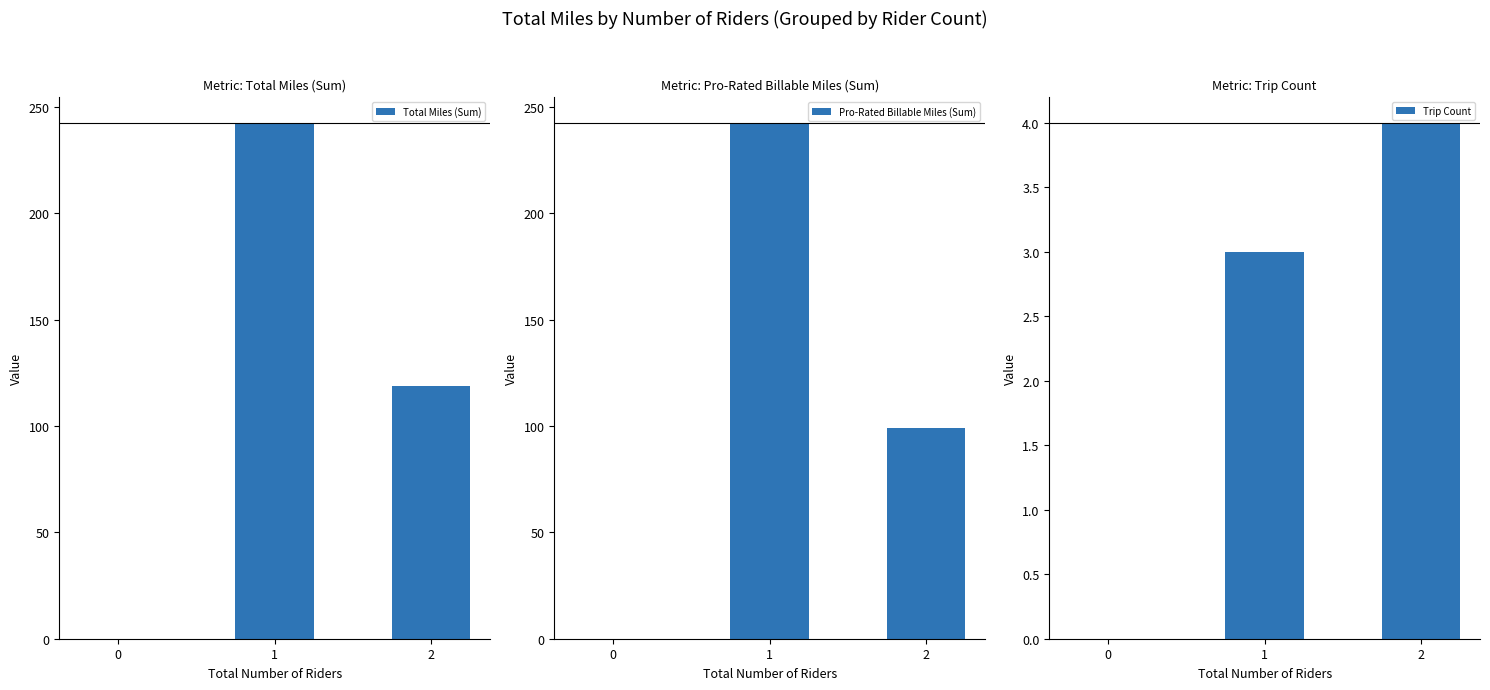

Which series has the largest total across all categories?

Total Miles (Sum)